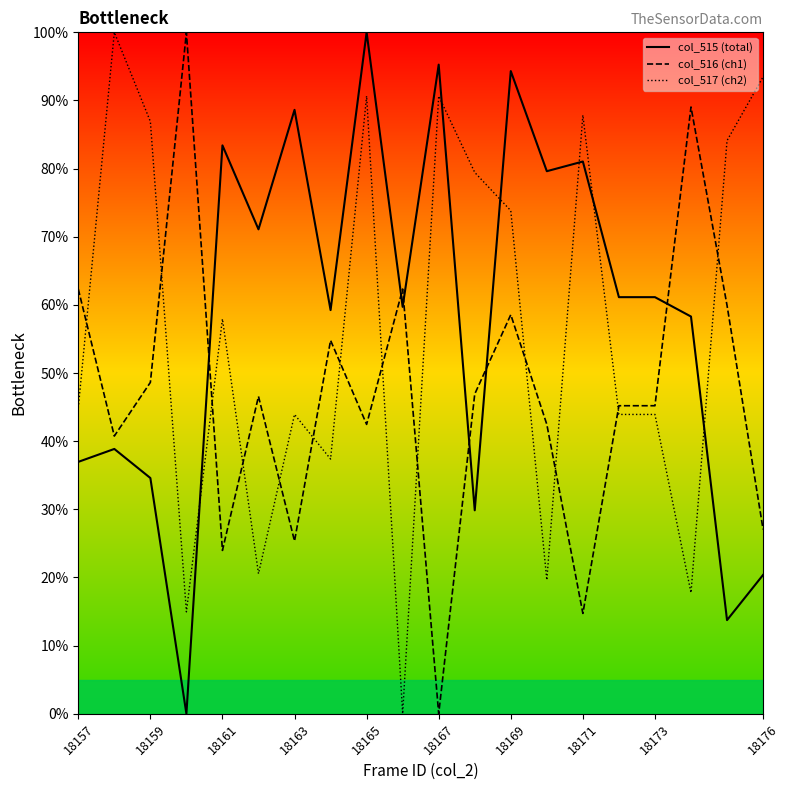

What is the maximum value for col_517 (ch2)?

100.0